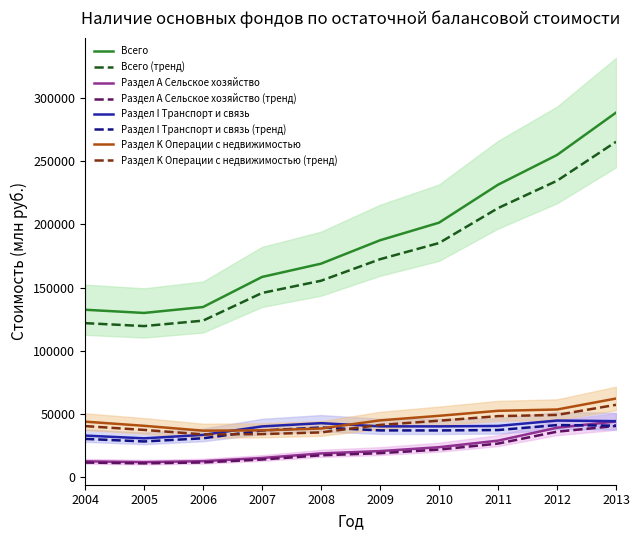

How many interior local peaks does the Раздел I Транспорт и связь series have?

2